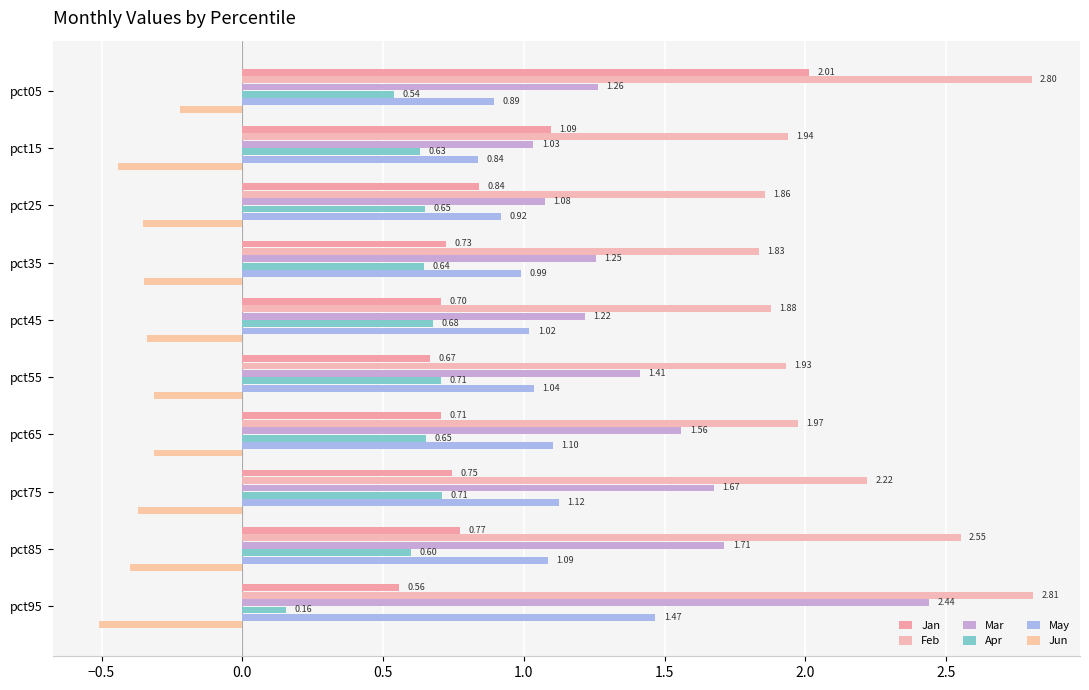

What is the difference between the second highest and second lowest values in the Jan series?

0.4